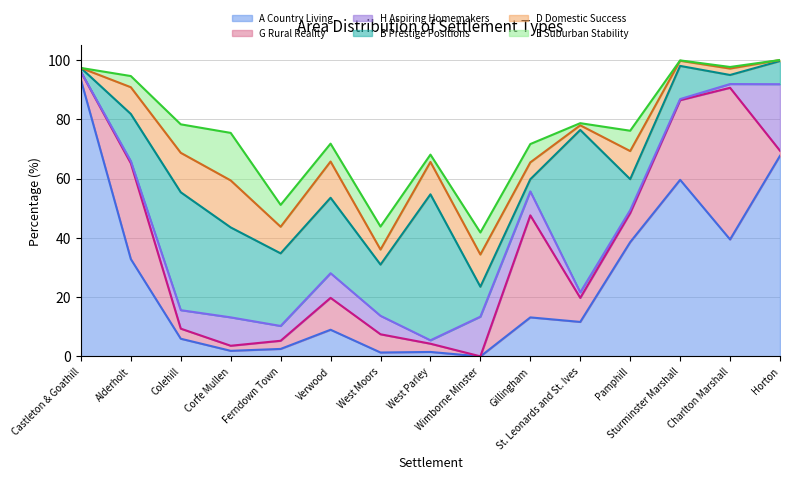

True or false: H Aspiring Homemakers and D Domestic Success cross at least once.

True